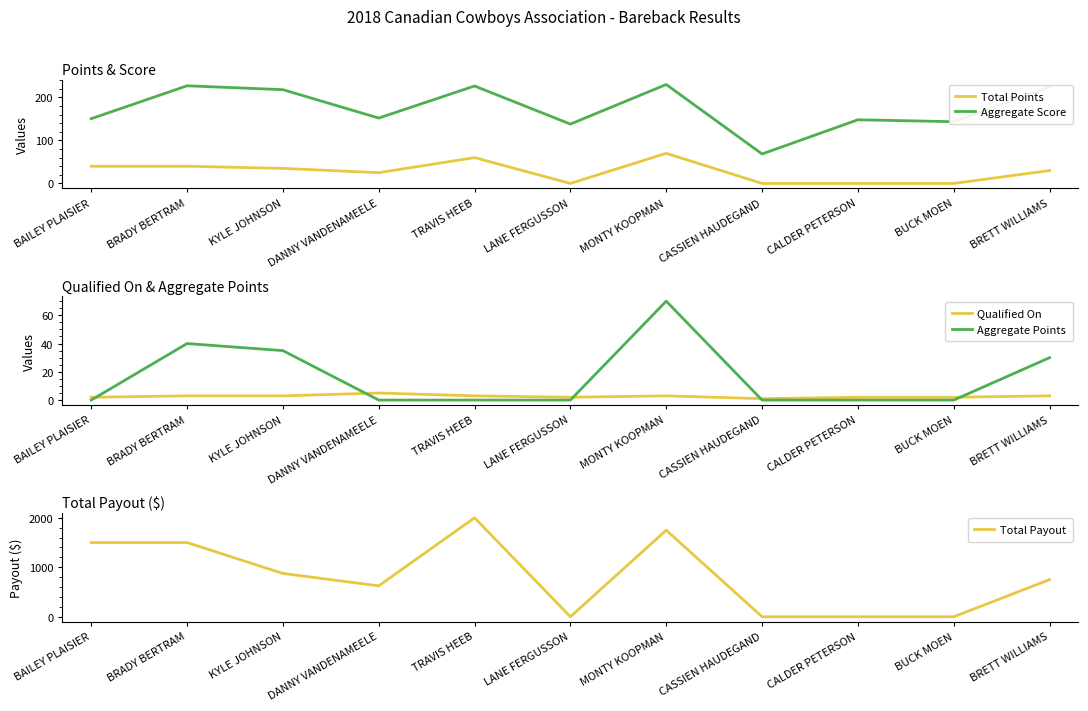

In Aggregate Points, how many points are higher than both neighbors (excluding endpoints)?

2